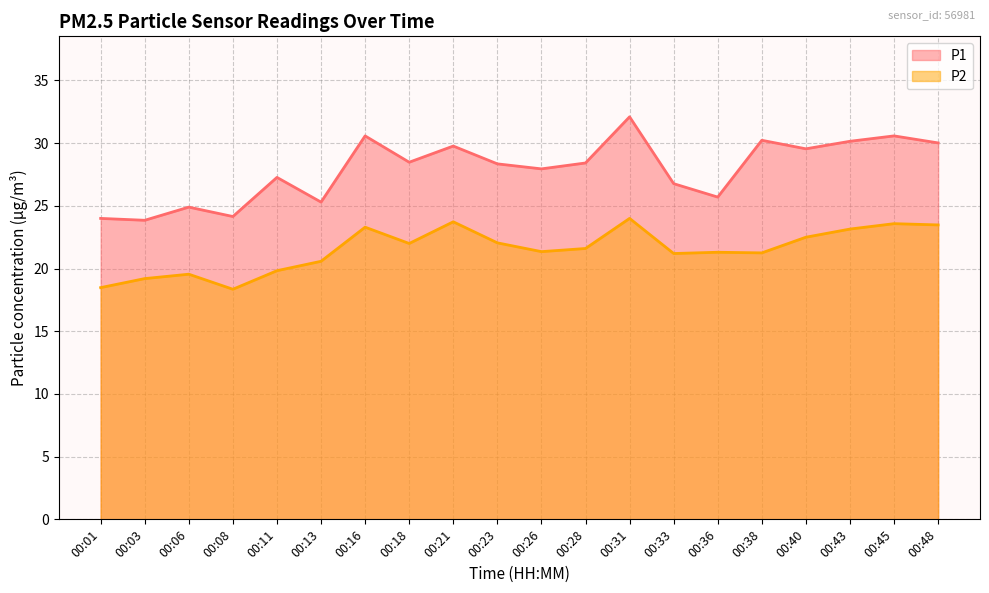

At which category is the sum across all series the highest?

00:31